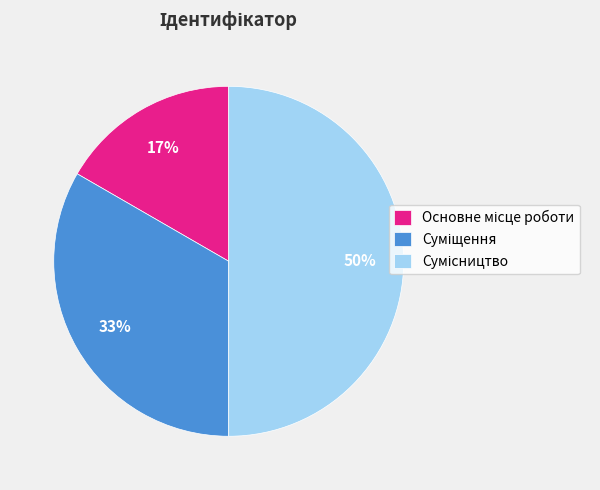

How many segments does this pie chart have?

3